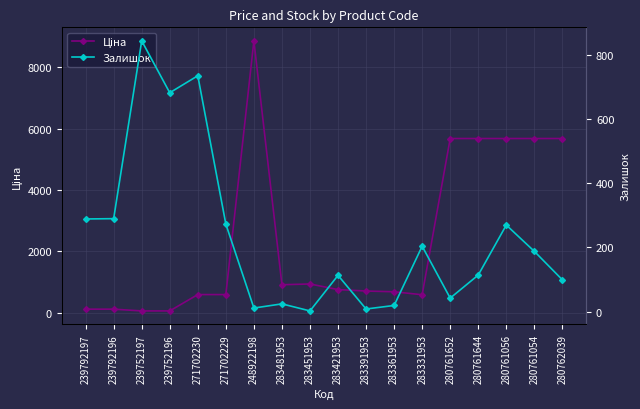

What is the difference between the maximum and second lowest values in the Ціна series?

8799.6